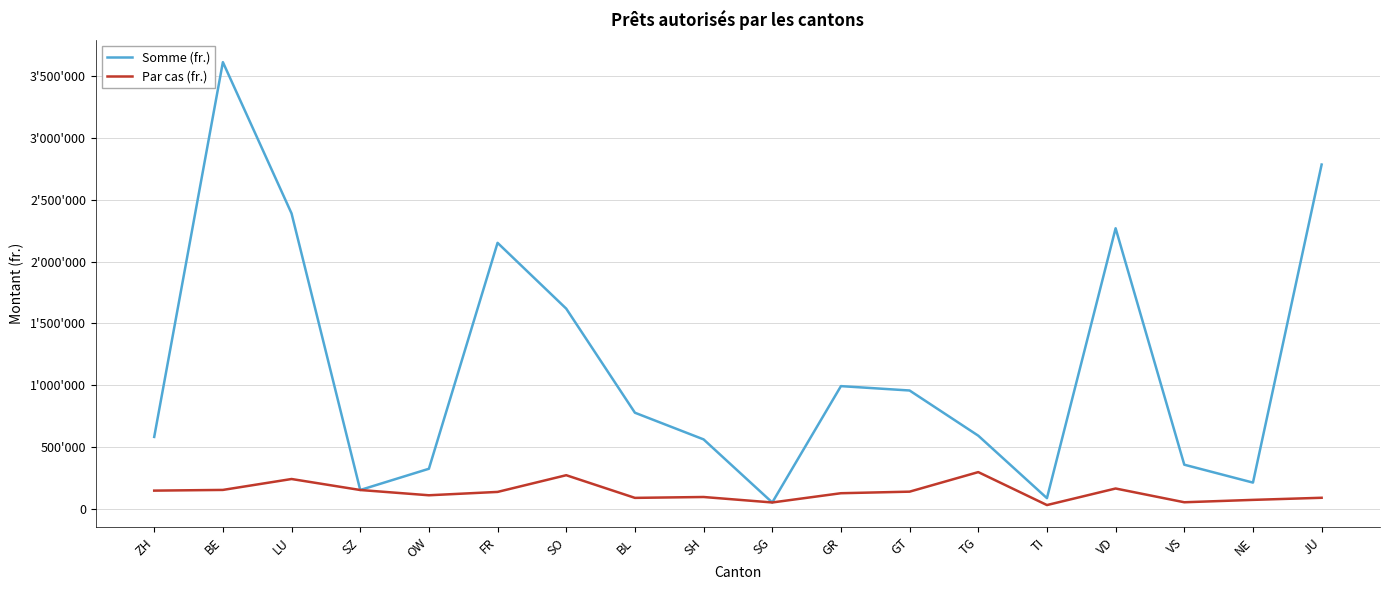

True or false: Par cas (fr.) and Somme (fr.) intersect in this chart.

False